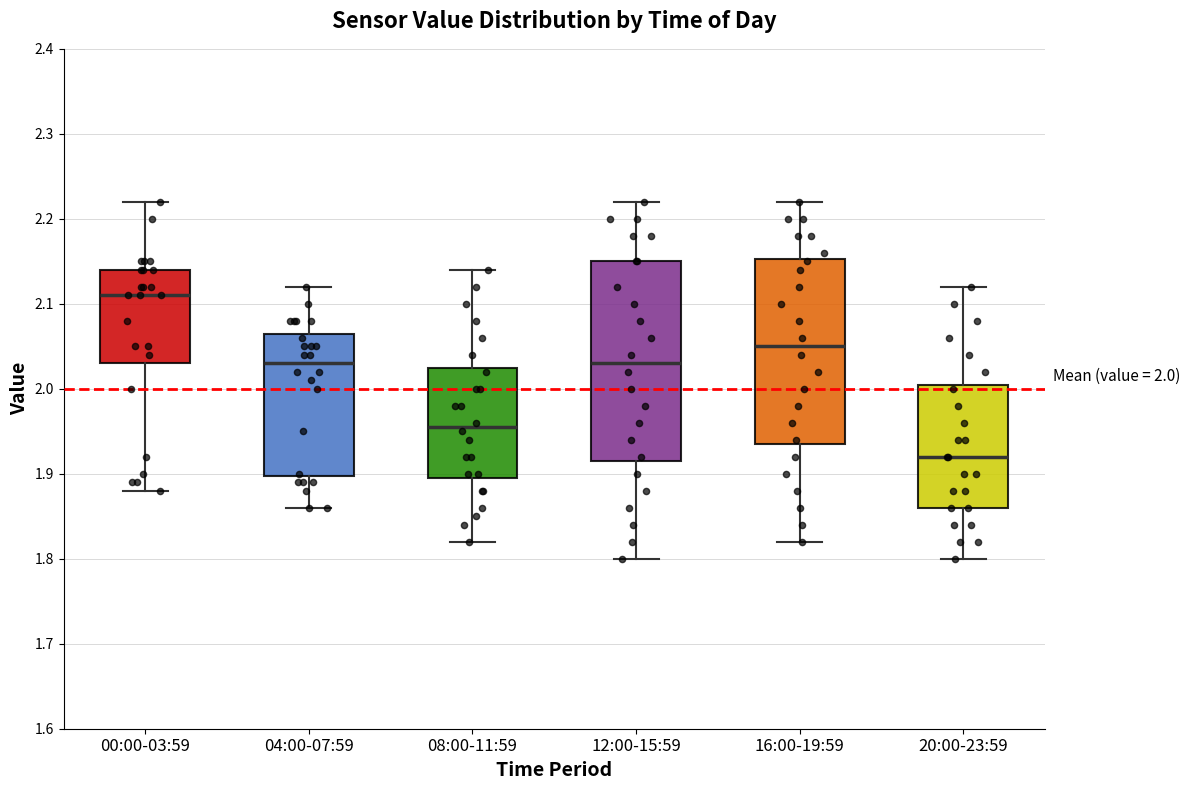

Which box is the tallest, from its lower edge to its upper edge?

12:00-15:59